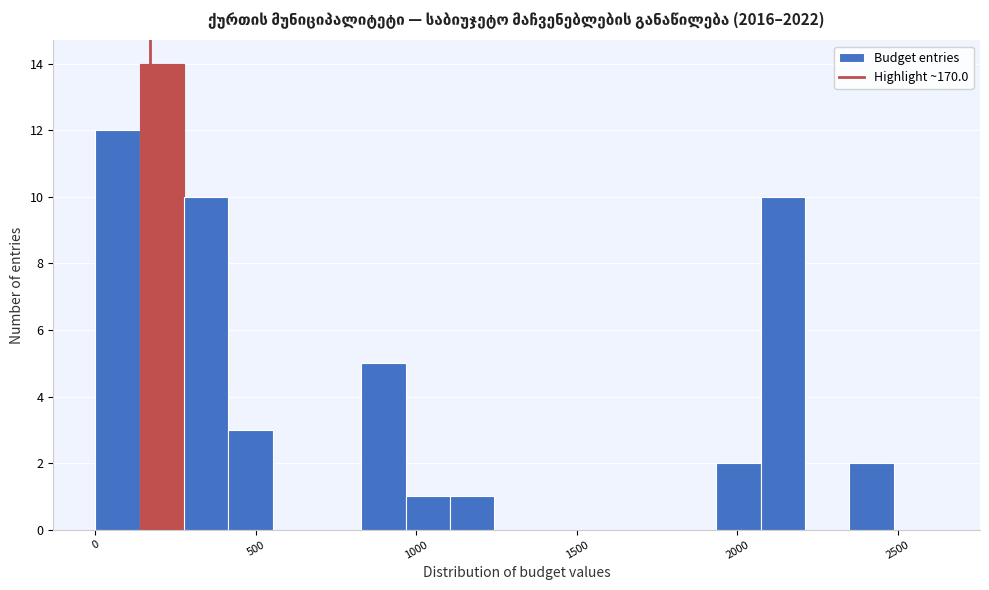

Around what value on the x-axis is the tallest bar? Give the approximate position of its centre, as read against the axis.

200